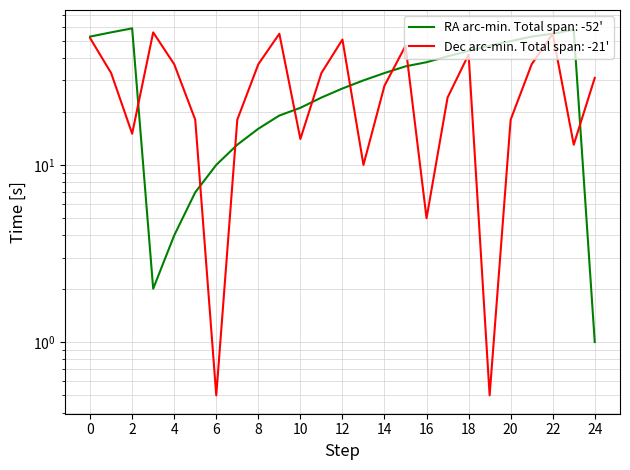

The value of Declination (min) at 10 is 22.7. True or false?

False